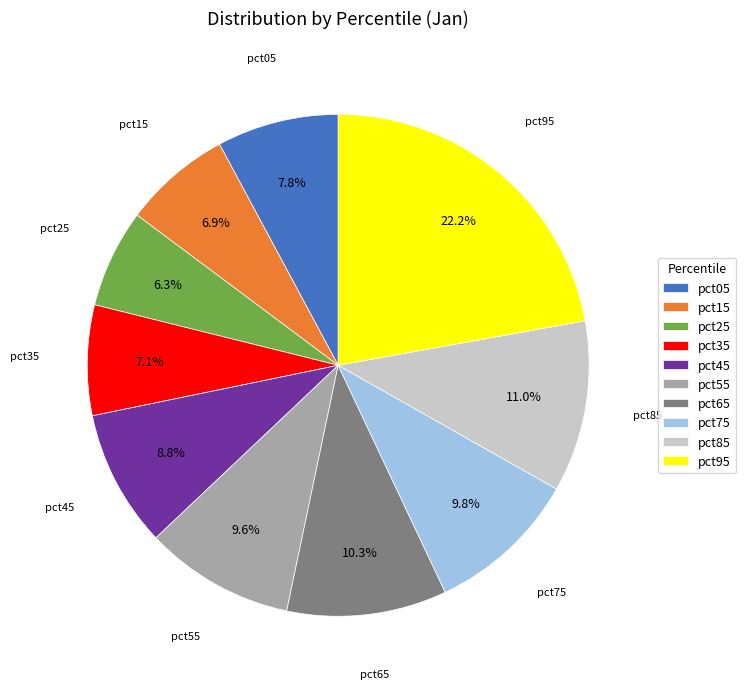

What is the largest slice in the pie chart?

pct95